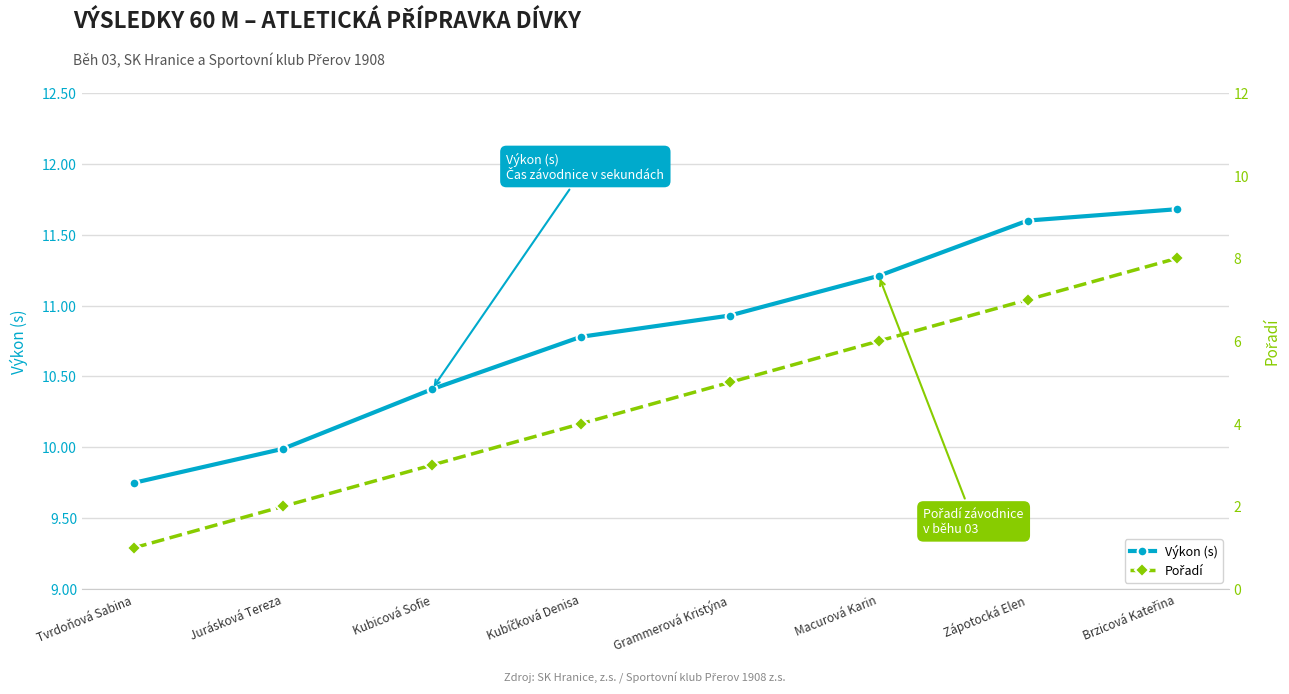

True or false: Výkon (s) and Pořadí intersect in this chart.

False